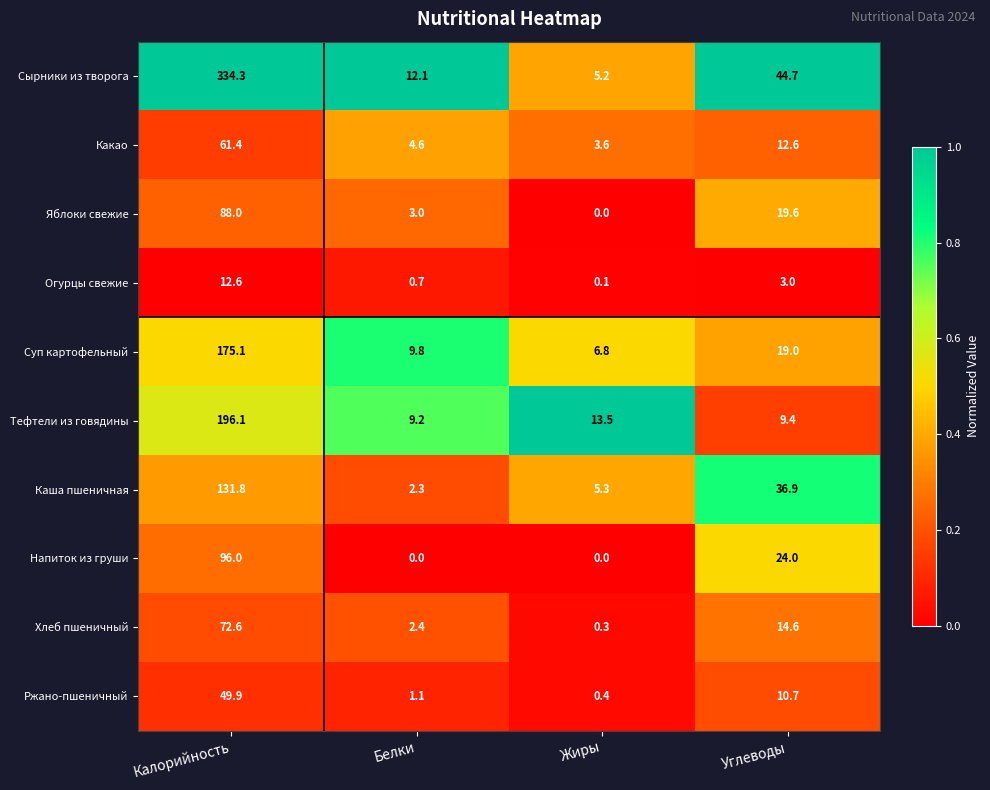

Which series changed the most between Калорийность and Жиры?

Сырники из творога